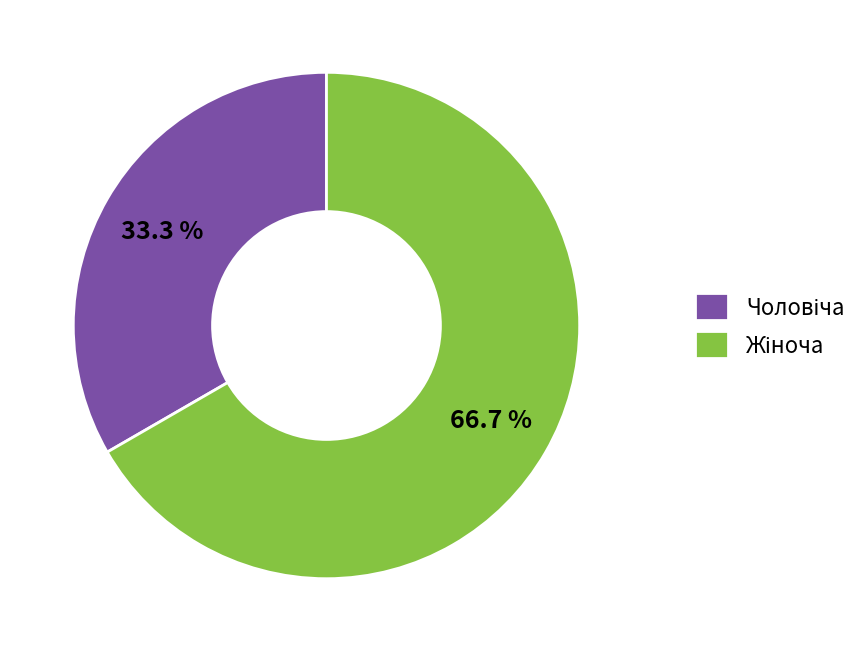

Is there a majority slice in this chart?

Yes